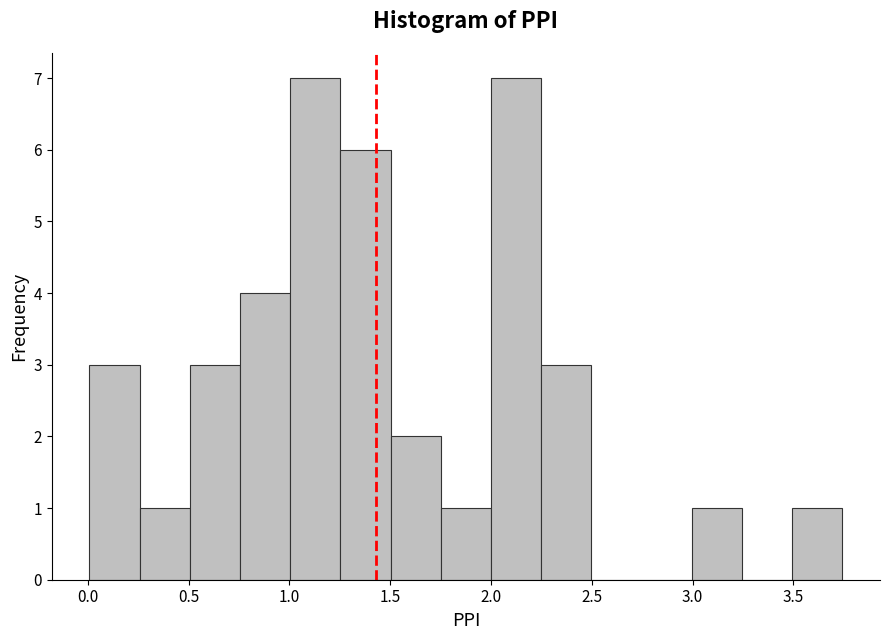

Reading left to right, transcribe this chart: for each bar, give the range it covers on the x-axis and its height. Neither the bar edges nor the heights are printed on the chart, so give them approximately, as read against the axes.

0.00 to 0.25: 3
0.25 to 0.50: 1
0.50 to 0.75: 3
0.75 to 1.00: 4
1.00 to 1.25: 7
1.25 to 1.50: 6
1.50 to 1.75: 2
1.75 to 2.00: 1
2.00 to 2.25: 7
2.25 to 2.50: 3
2.50 to 2.75: 0
2.75 to 3.00: 0
3.00 to 3.25: 1
3.25 to 3.50: 0
3.50 to 3.75: 1